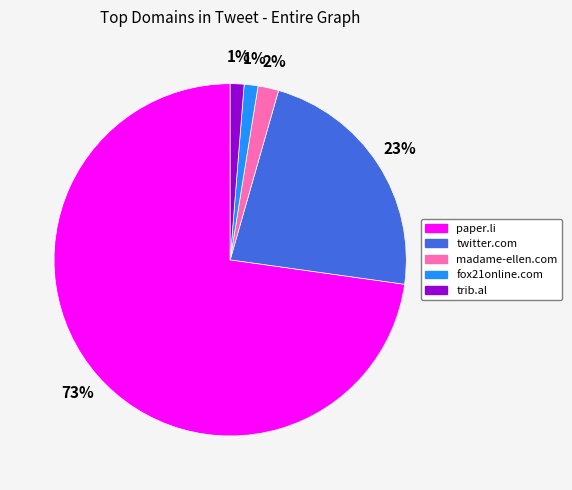

The twitter.com slice represents 30% of the pie. True or false?

False